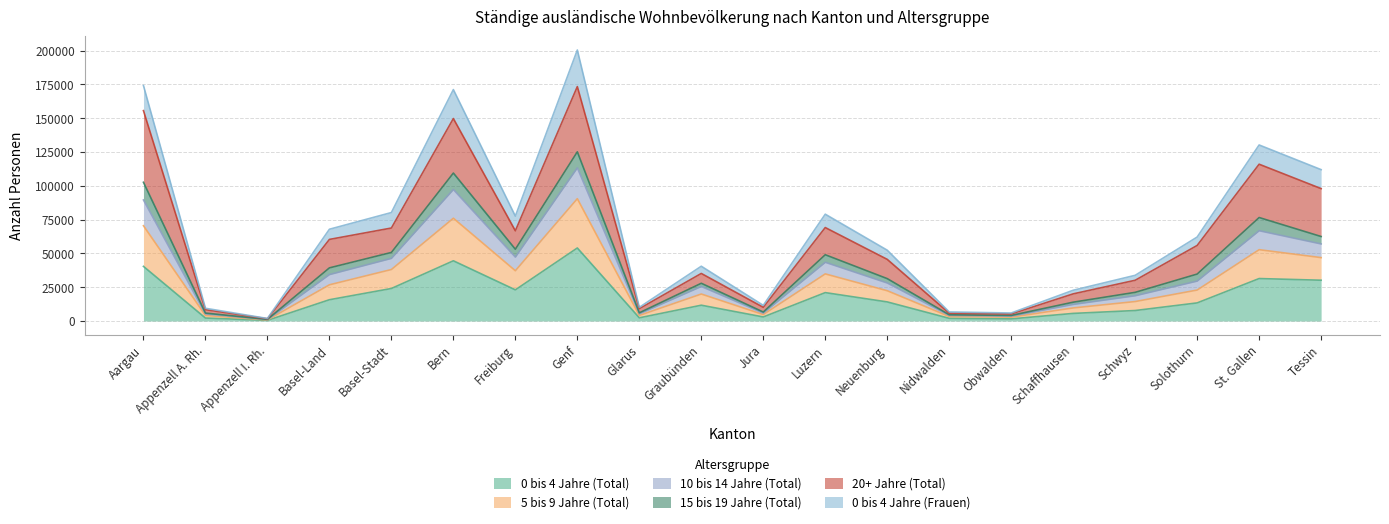

True or false: 10 bis 14 Jahre (Total) and 0 bis 4 Jahre (Total) cross at least once.

False